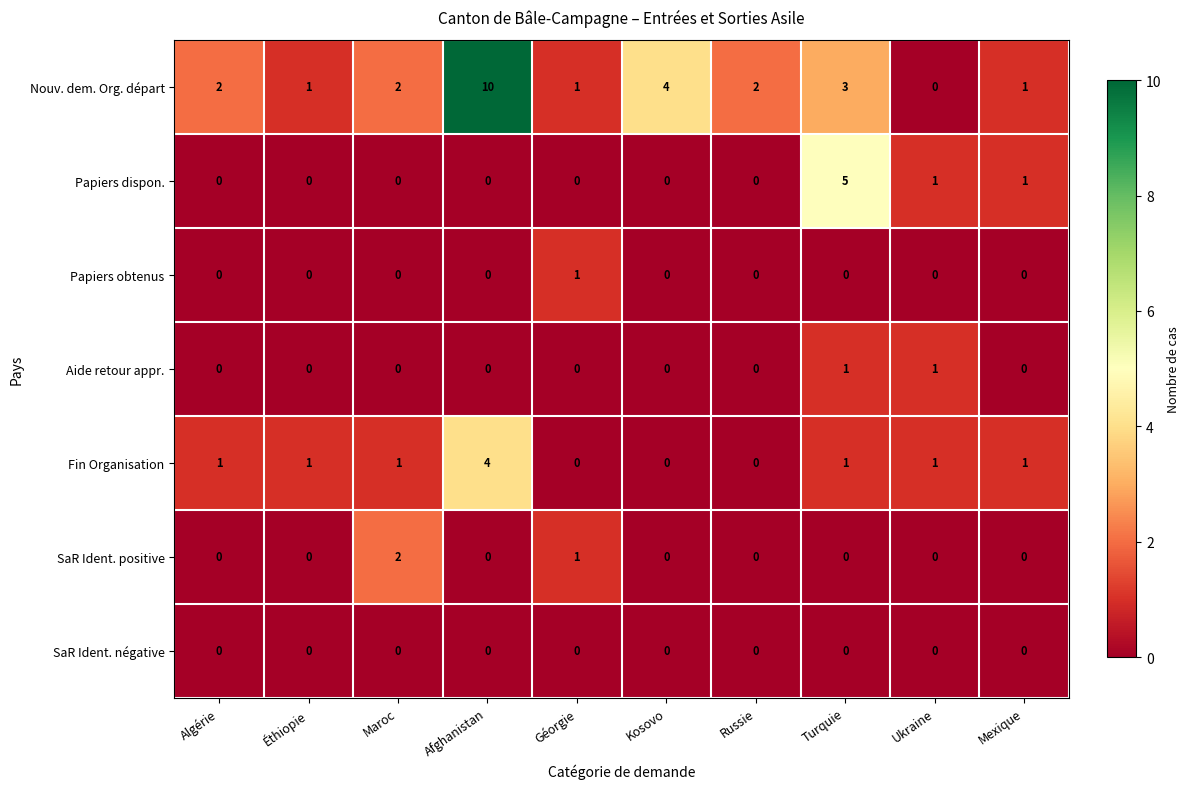

Which series changed the most between Géorgie and Kosovo?

Nouv. dem. Org. départ